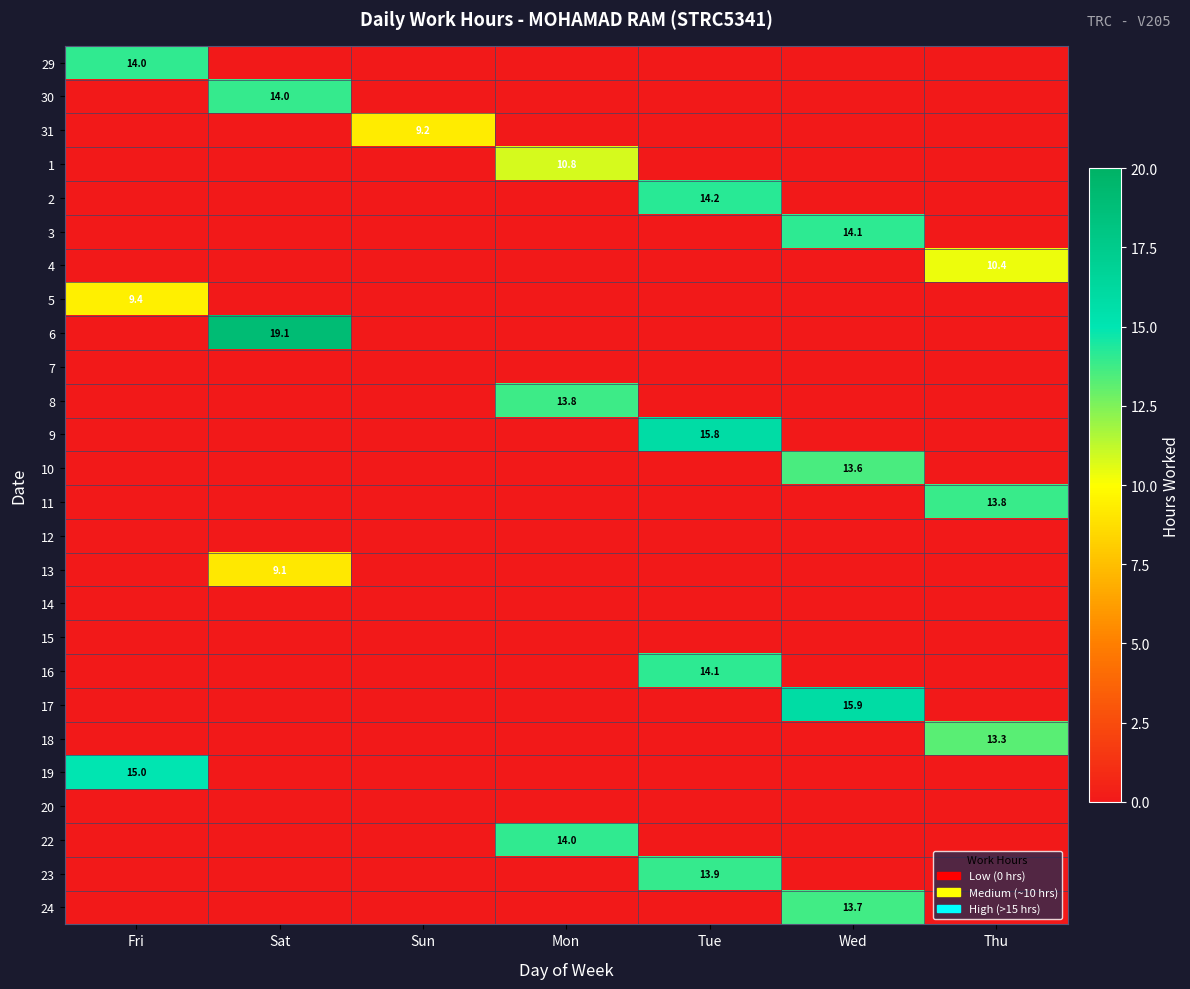

Is it true that 31 equals 16.3 at Sun?

False